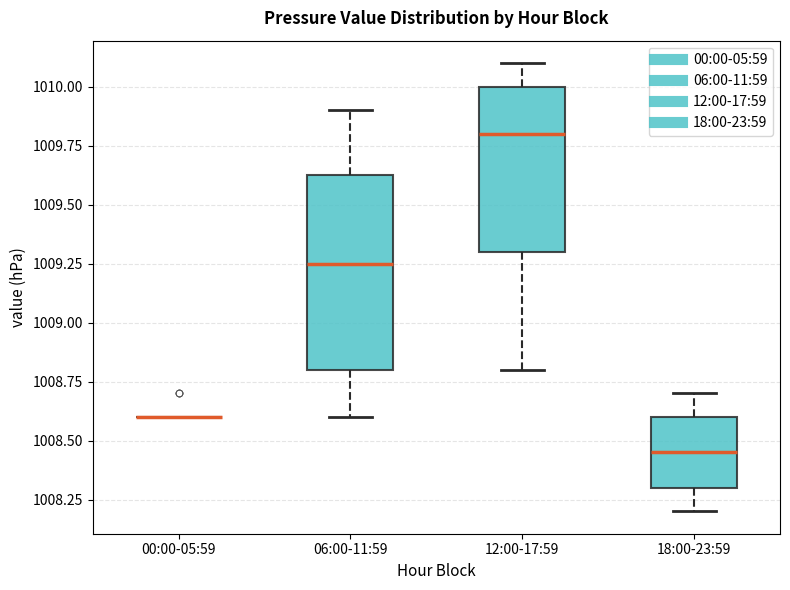

Reading left to right, read every box against the y-axis: the position of its median line, the range the box covers, and the ends of its whiskers. The values are not printed on the chart, so give them approximately, as read against the axis.

00:00-05:59: box collapsed to a line at 1008.60, whiskers 1008.60 to 1008.60
06:00-11:59: median 1009.25, box 1008.80 to 1009.65, whiskers 1008.60 to 1009.90
12:00-17:59: median 1009.80, box 1009.30 to 1010.00, whiskers 1008.80 to 1010.10
18:00-23:59: median 1008.45, box 1008.30 to 1008.60, whiskers 1008.20 to 1008.70